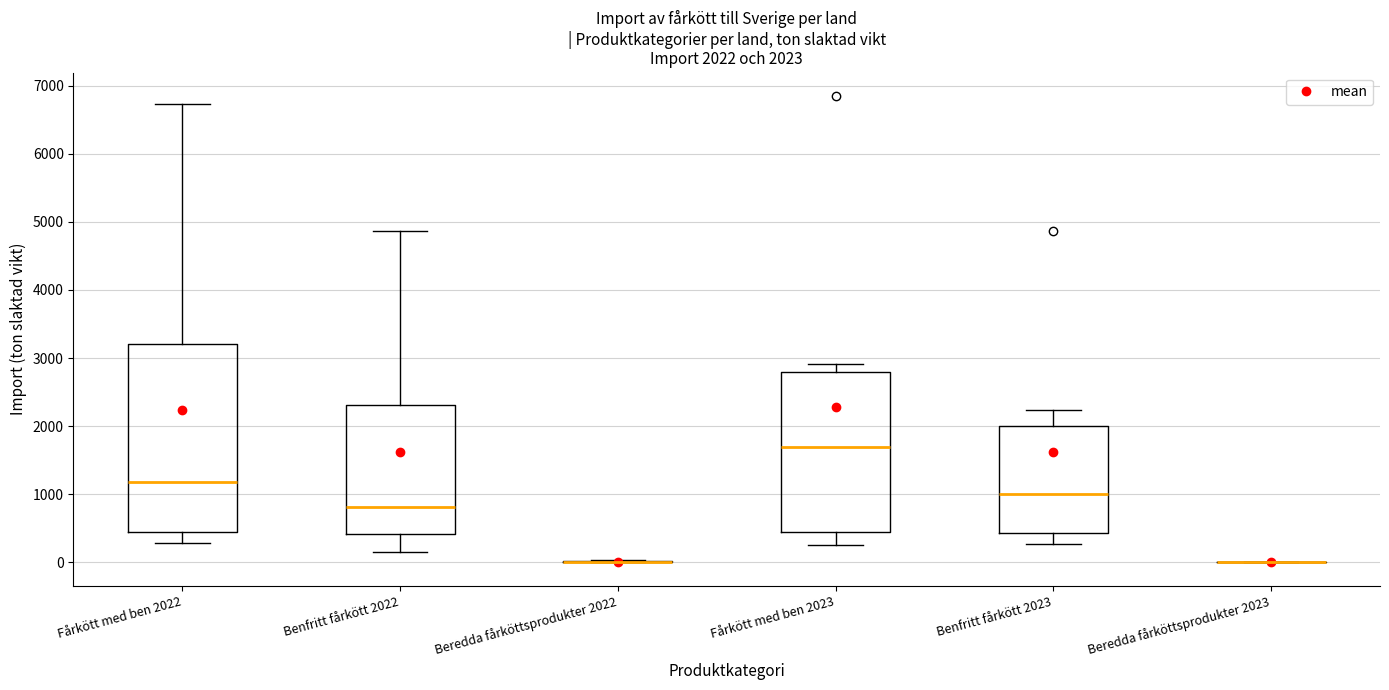

Comparing the boxes themselves (not the whiskers), which one is the tallest?

Fårkött med ben 2022